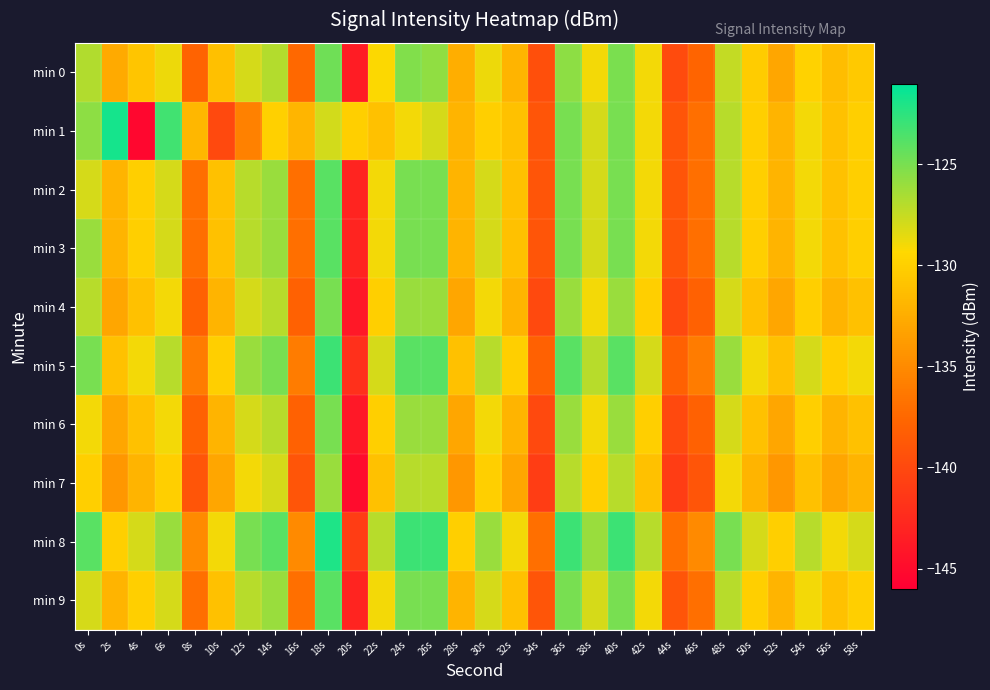

Which label corresponds to the largest value in the chart?

2s